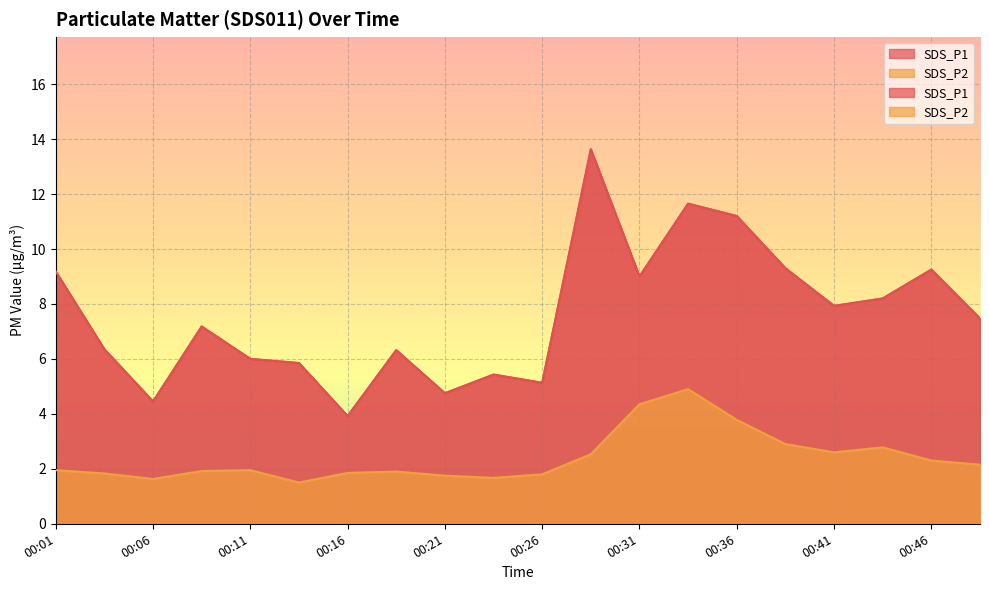

At which label does SDS_P1 first exceed 7?

00:01